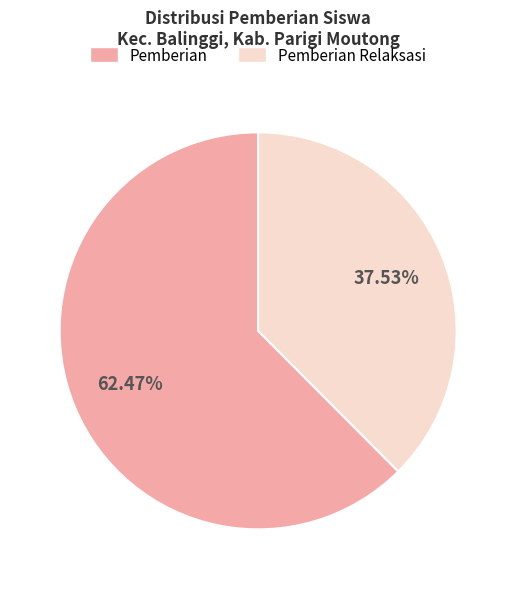

Is there any slice that represents more than half of the pie?

Yes